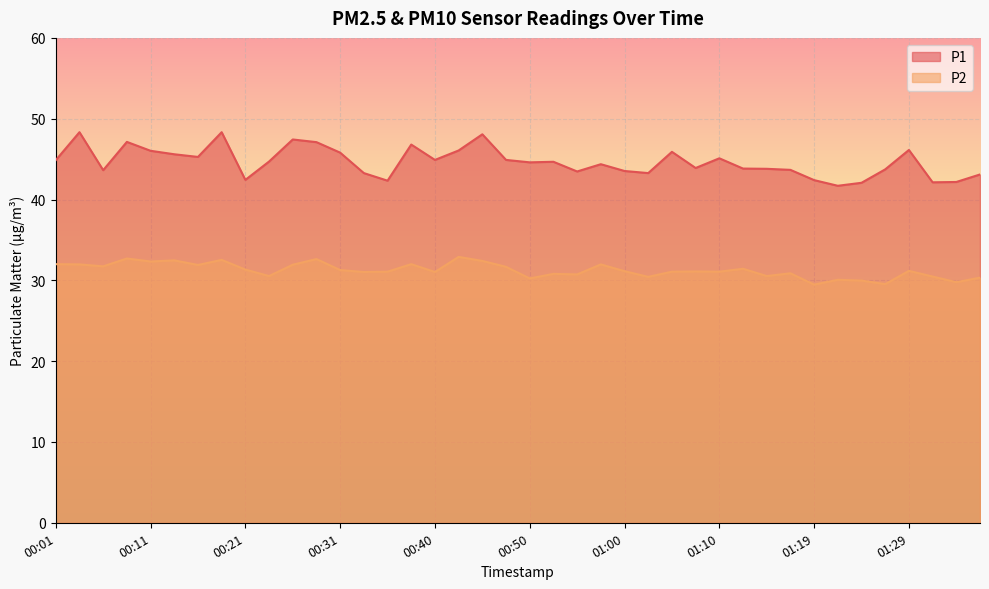

Reading left to right, list all the values displayed in this chart.

P1: 00:01=44.9	00:04=48.3	00:06=43.6	00:09=47.1	00:11=46.0	00:13=45.6	00:16=45.3	00:18=48.3	00:21=42.4	00:23=44.7	00:26=47.4	00:28=47.1	00:31=45.8	00:33=43.3	00:35=42.3	00:38=46.8	00:40=44.9	00:43=46.1	00:45=48.1	00:48=44.9	00:50=44.6	00:53=44.7	00:55=43.5	00:57=44.4	01:00=43.5	01:02=43.3	01:05=45.9	01:07=43.9	01:10=45.1	01:12=43.8	01:14=43.8	01:17=43.7	01:19=42.4	01:22=41.7	01:24=42.1	01:27=43.7	01:29=46.1	01:31=42.1	01:34=42.2	01:36=43.1
P2: 00:01=32.0	00:04=32.0	00:06=31.7	00:09=32.7	00:11=32.3	00:13=32.5	00:16=31.9	00:18=32.5	00:21=31.3	00:23=30.5	00:26=31.9	00:28=32.6	00:31=31.3	00:33=31.0	00:35=31.1	00:38=32.0	00:40=31.0	00:43=32.9	00:45=32.4	00:48=31.7	00:50=30.2	00:53=30.8	00:55=30.7	00:57=32.0	01:00=31.1	01:02=30.4	01:05=31.1	01:07=31.1	01:10=31.1	01:12=31.4	01:14=30.5	01:17=30.9	01:19=29.5	01:22=30.1	01:24=30.0	01:27=29.5	01:29=31.2	01:31=30.5	01:34=29.8	01:36=30.3